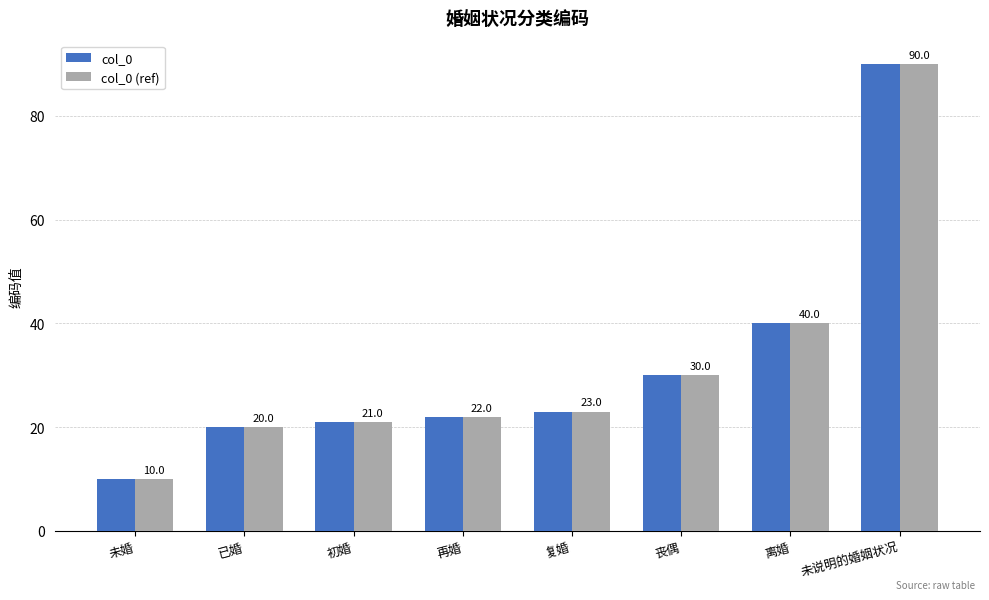

True or false: col_0 has a value of 8 at 初婚.

False